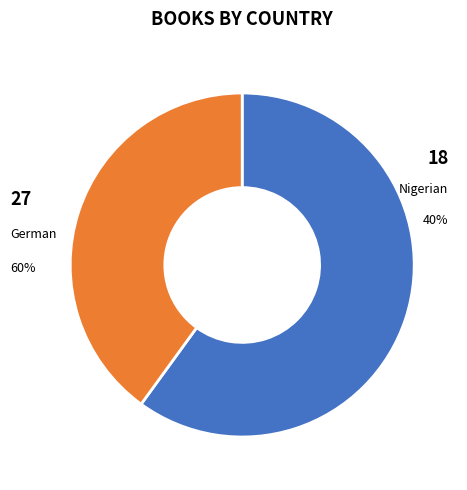

To the nearest percent, what is the average slice percentage?

50%